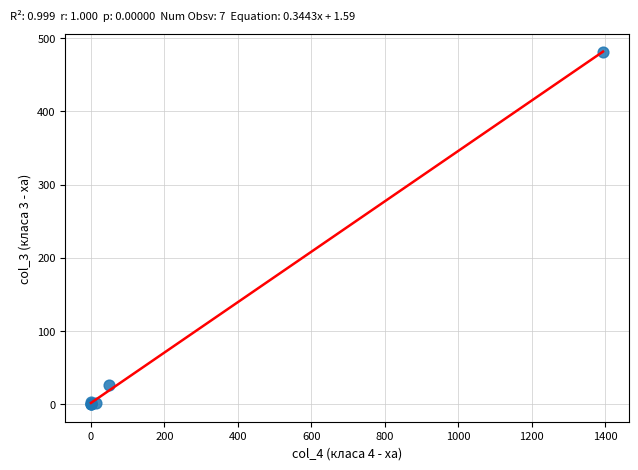

What Y value in the scatter plot is closest to 240?

26.5